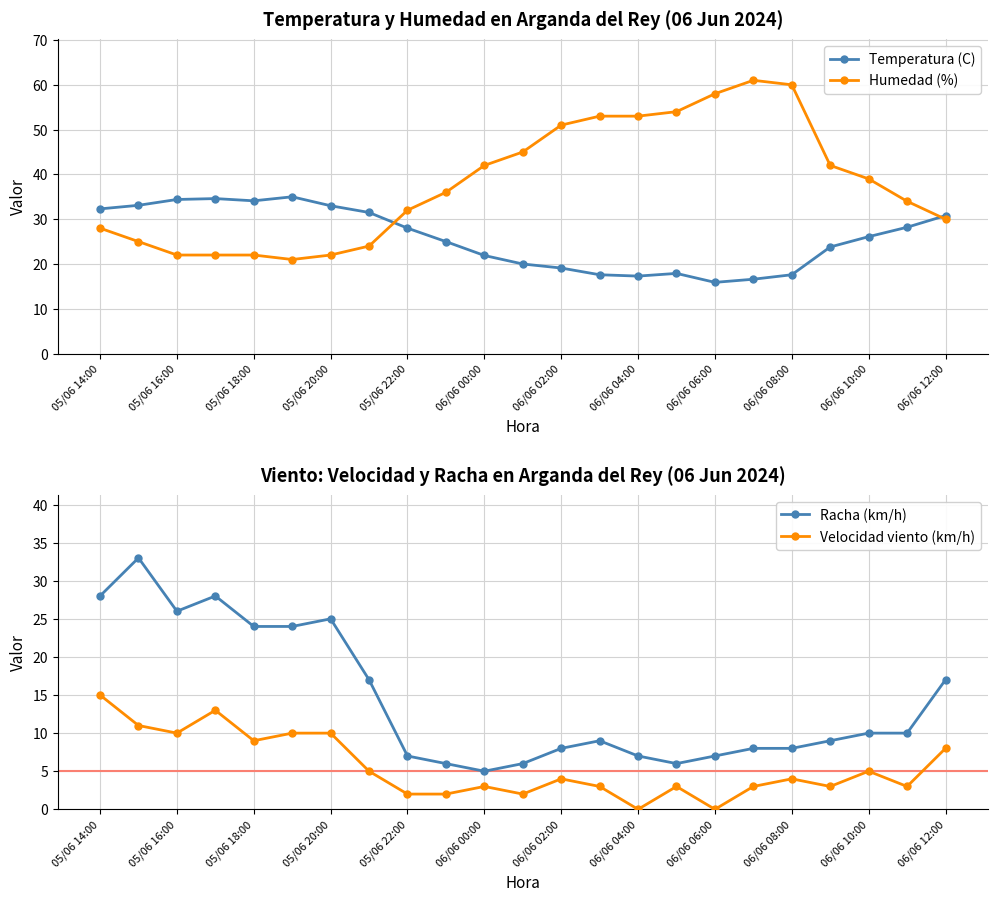

List the series in order of their overall mean, highest first.

Humedad (%), Temperatura (C), Racha (km/h), Velocidad viento (km/h)